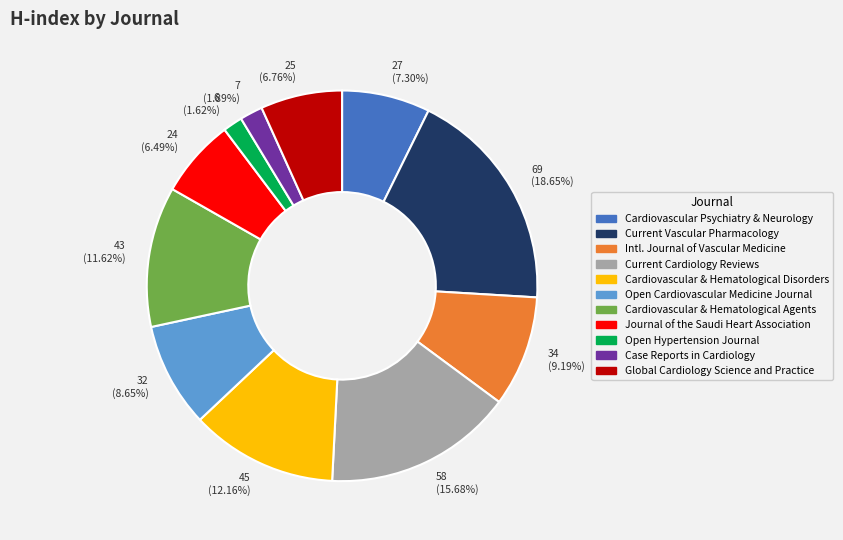

Which category has the biggest portion of the pie?

Current Vascular Pharmacology